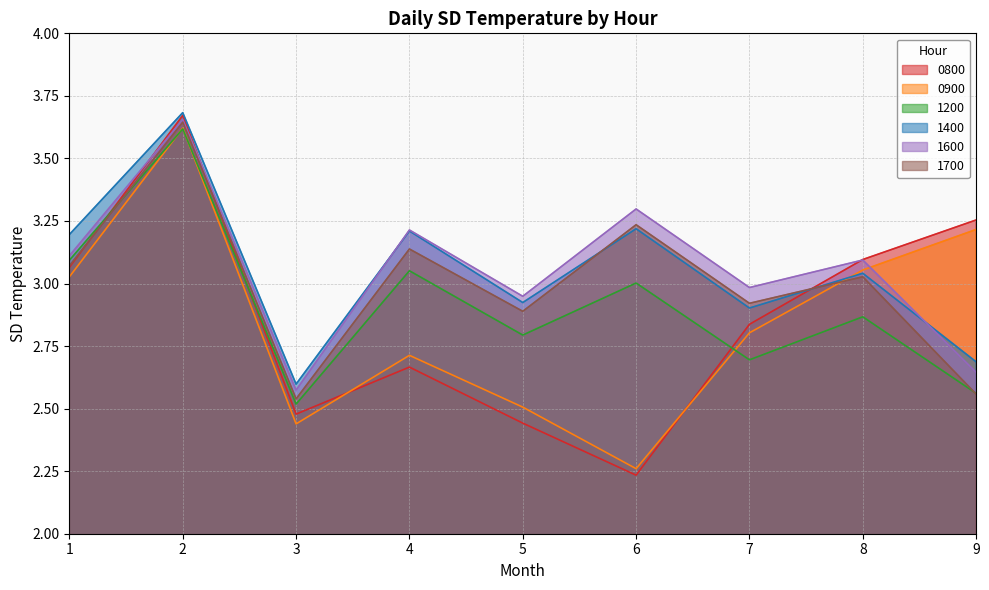

What is the sum of the 1700 values at 3 and 5?

5.4